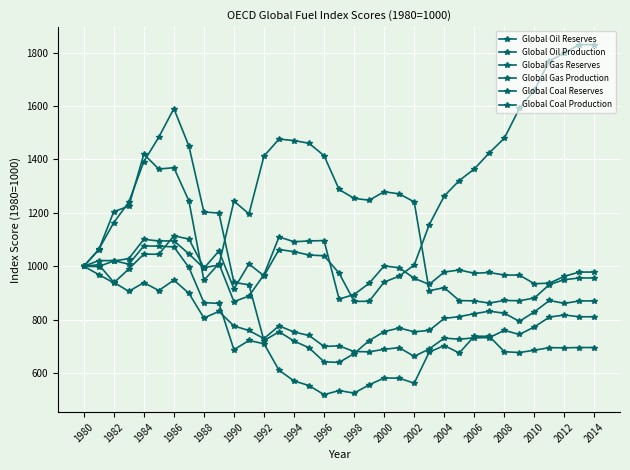

How many data points does each series have?

35